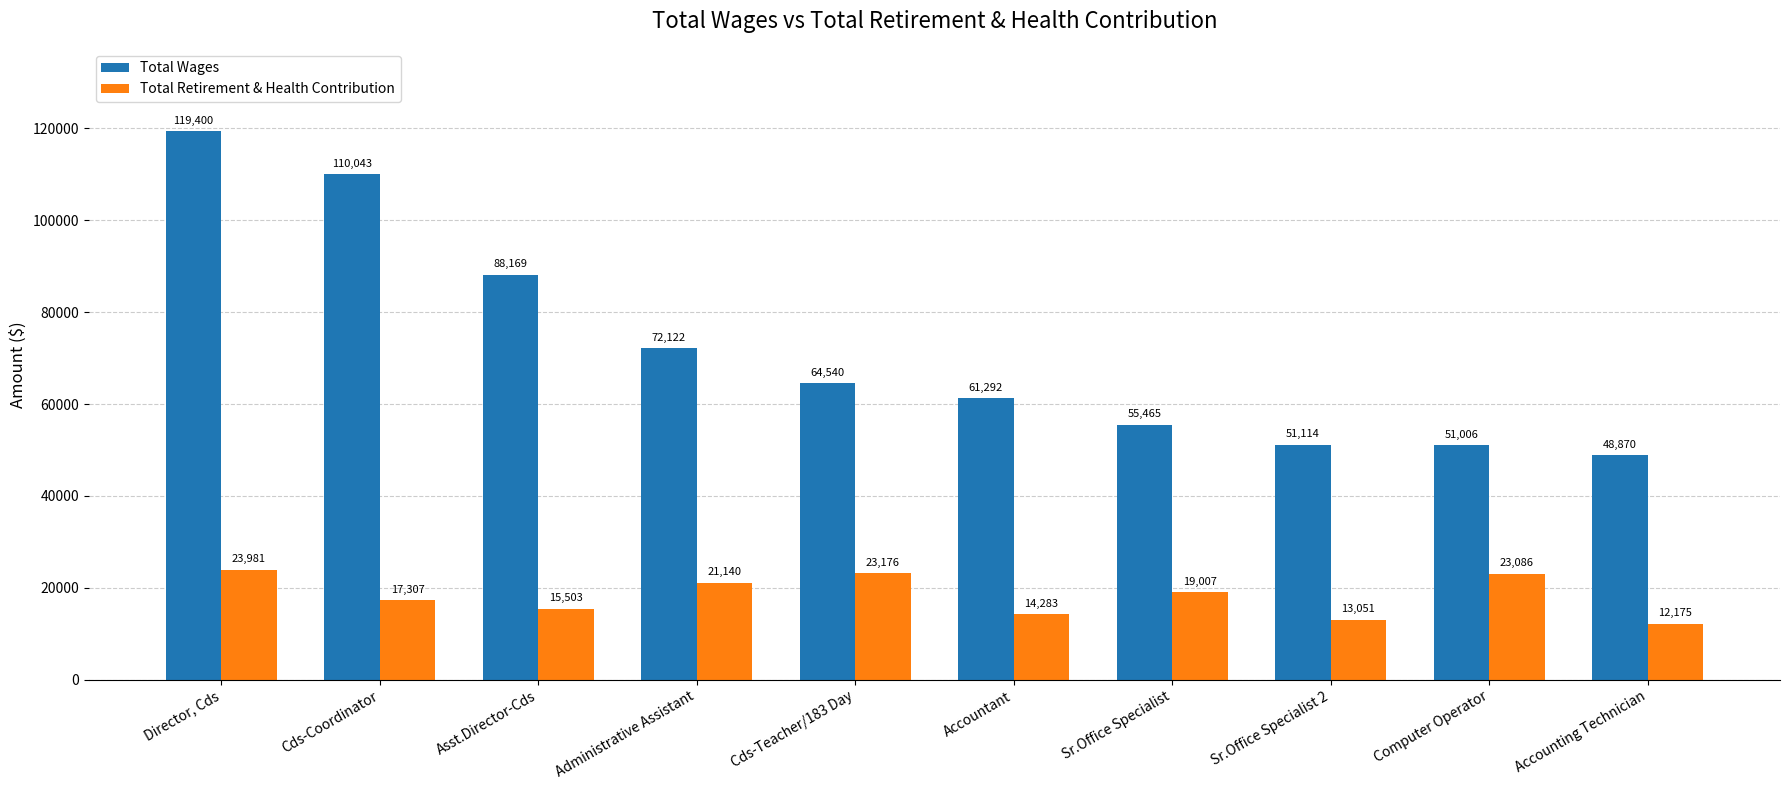

Which series has the widest spread of values?

Total Wages